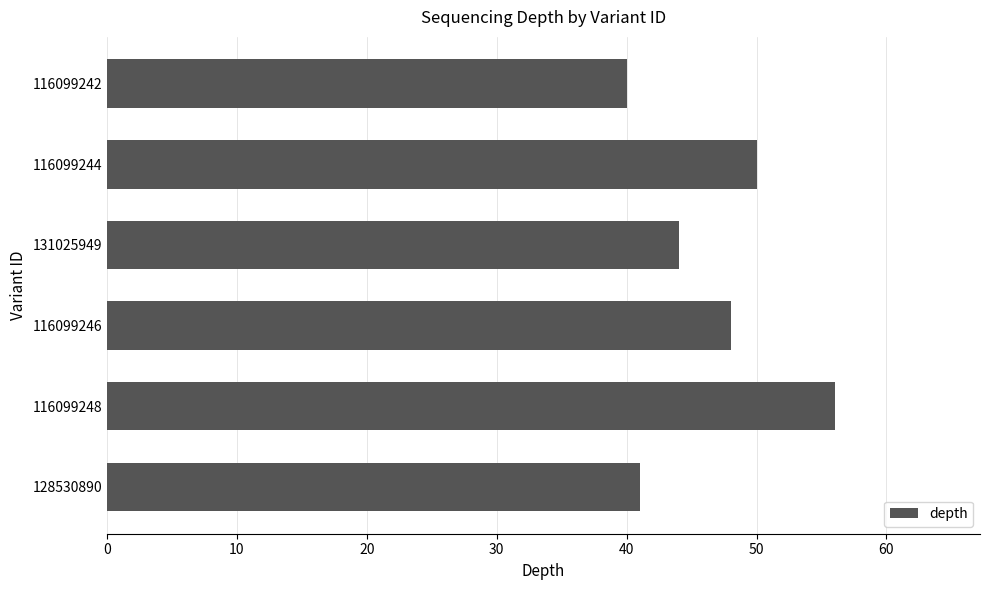

What is the approximate value at 116099248?

56